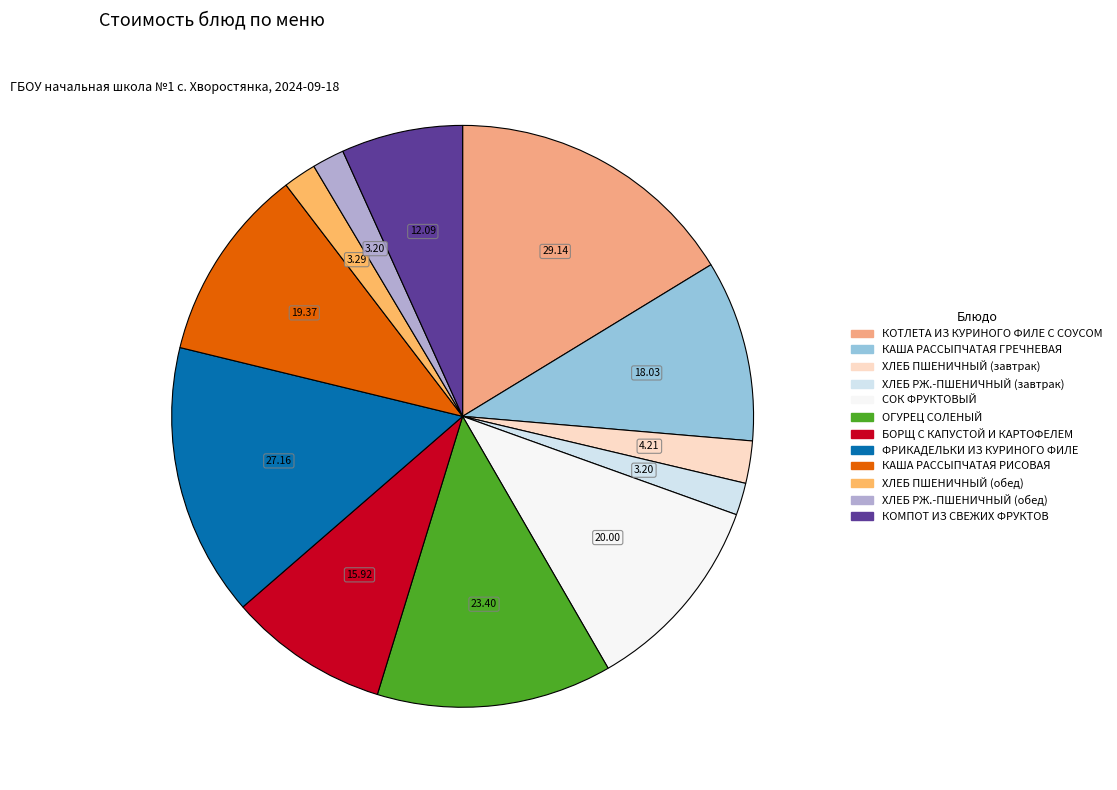

To the nearest percent, what percentage of the pie is СОК ФРУКТОВЫЙ?

11%